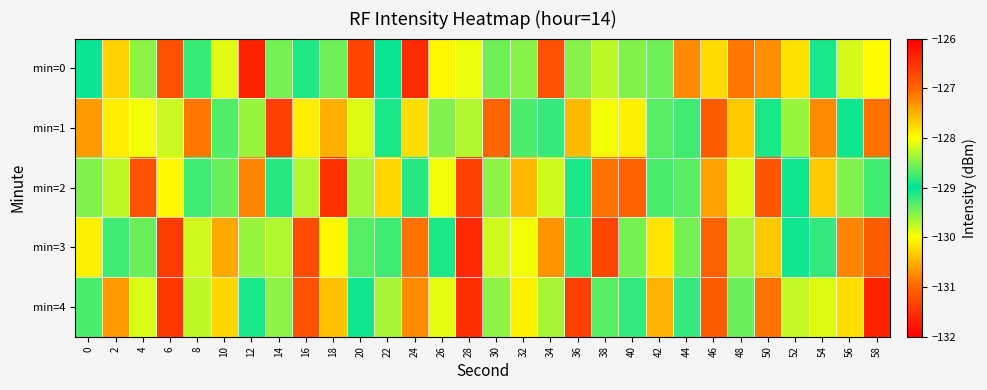

What is the total value across all series at 26?

-645.4